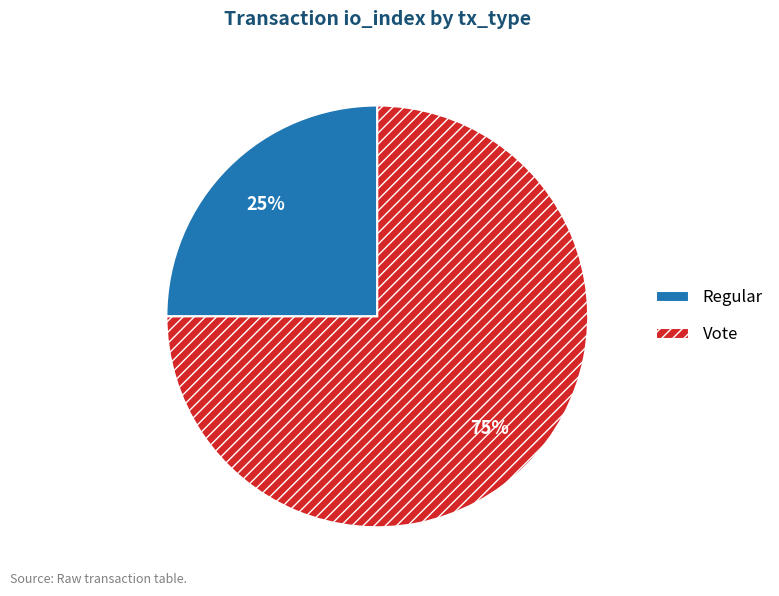

The Vote slice represents 75% of the pie. True or false?

True